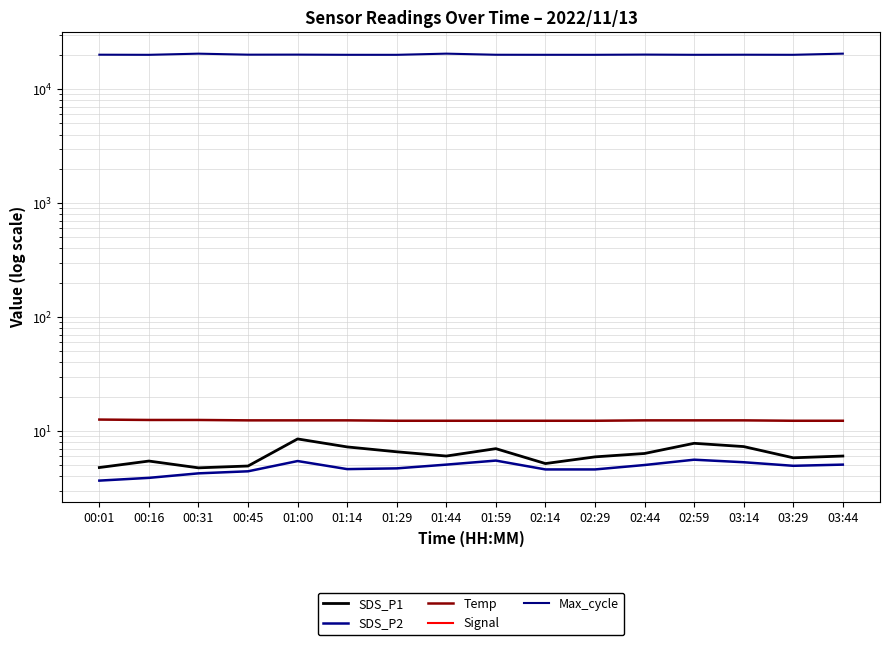

Which series has the largest total across all categories?

Max_cycle